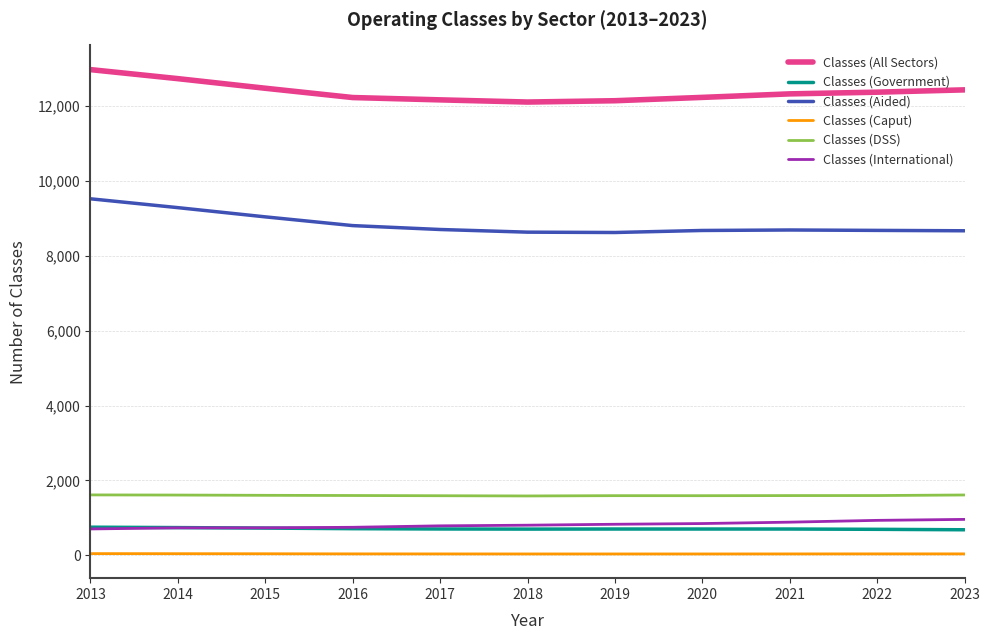

At how many categories does at least one series exceed 10654?

11